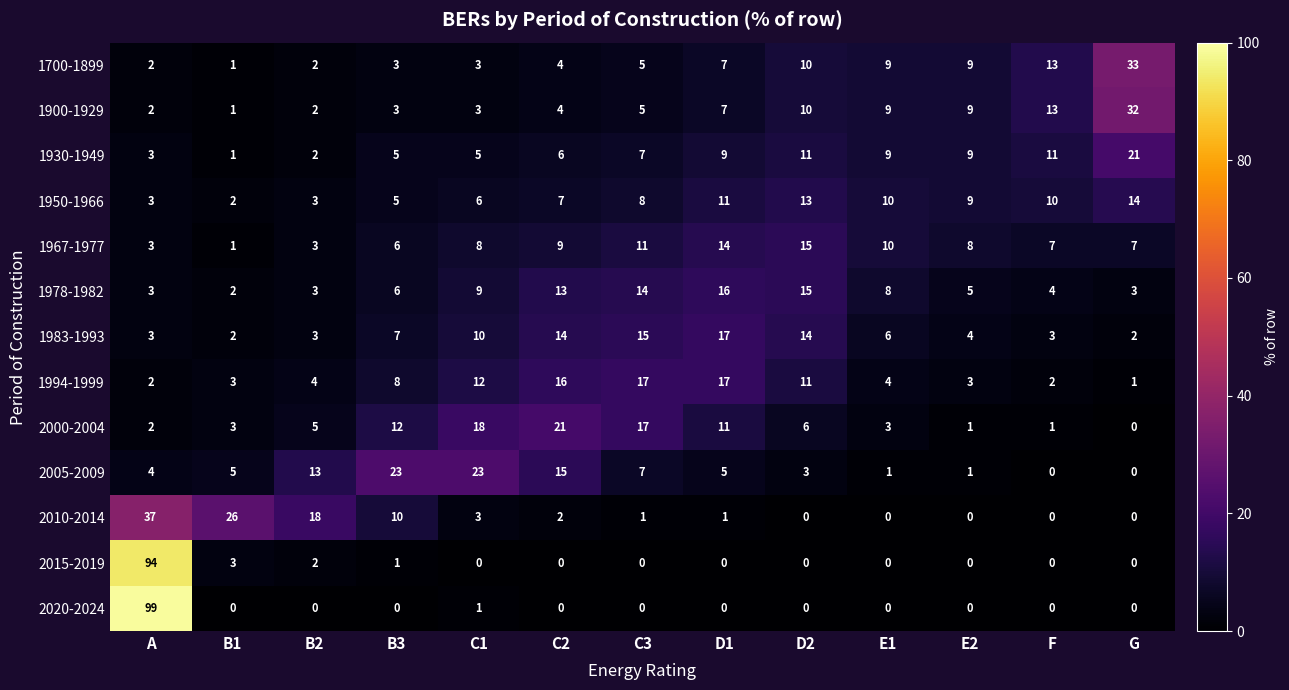

What is the maximum value for 2000-2004?

21